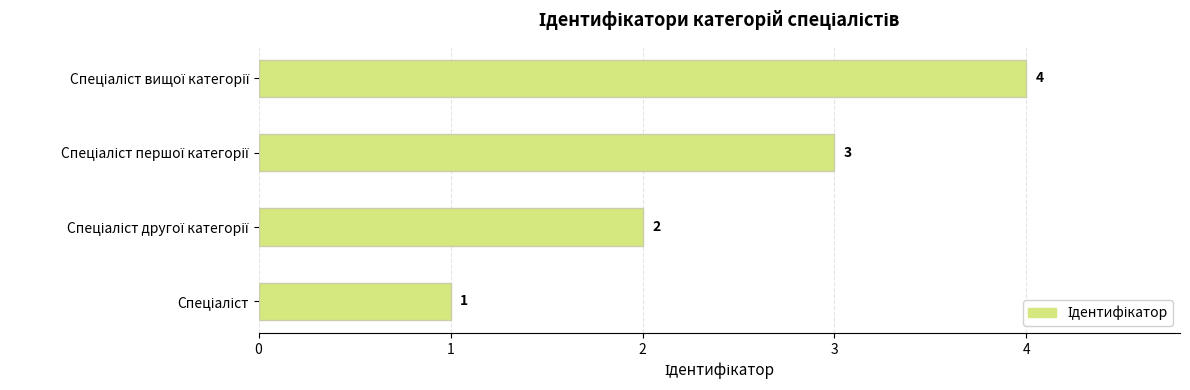

What is the difference between the maximum and minimum values?

3